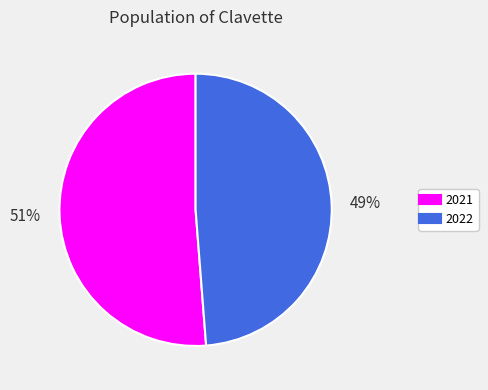

Is there a majority slice in this chart?

Yes